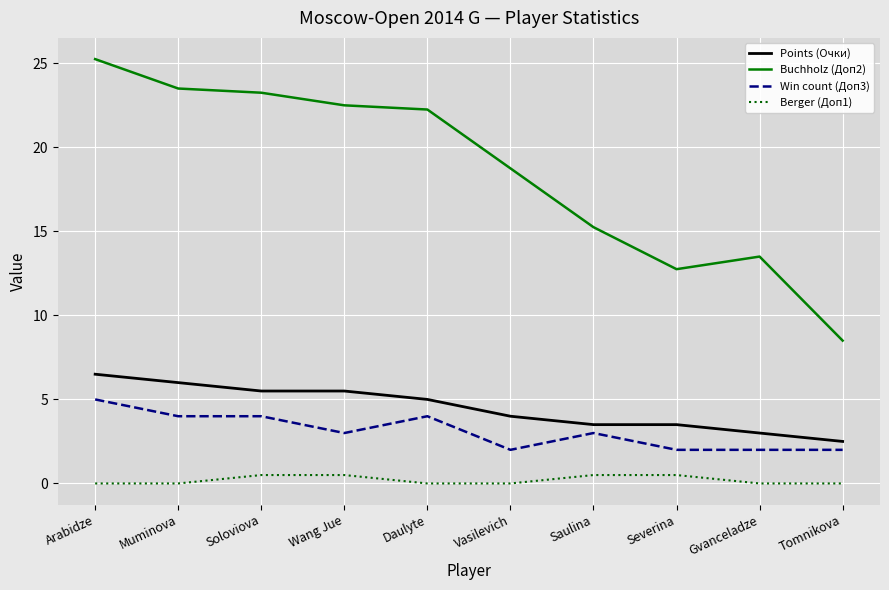

True or false: Win count (Доп3) and Points (Очки) intersect in this chart.

False